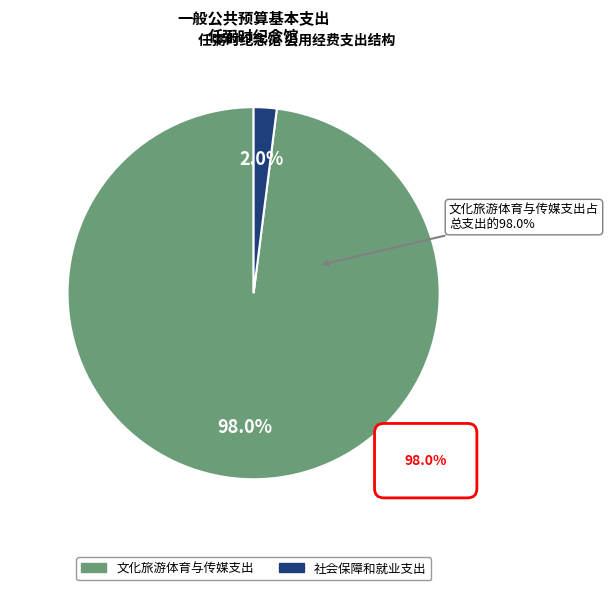

How many slices are in this pie chart?

2